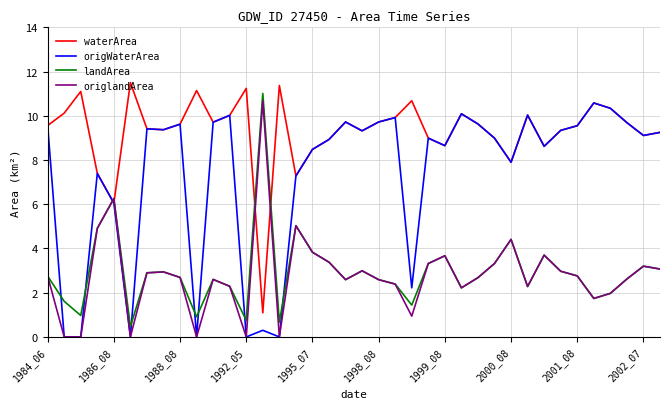

After their last crossing, which series has the higher values: waterArea or landArea?

waterArea